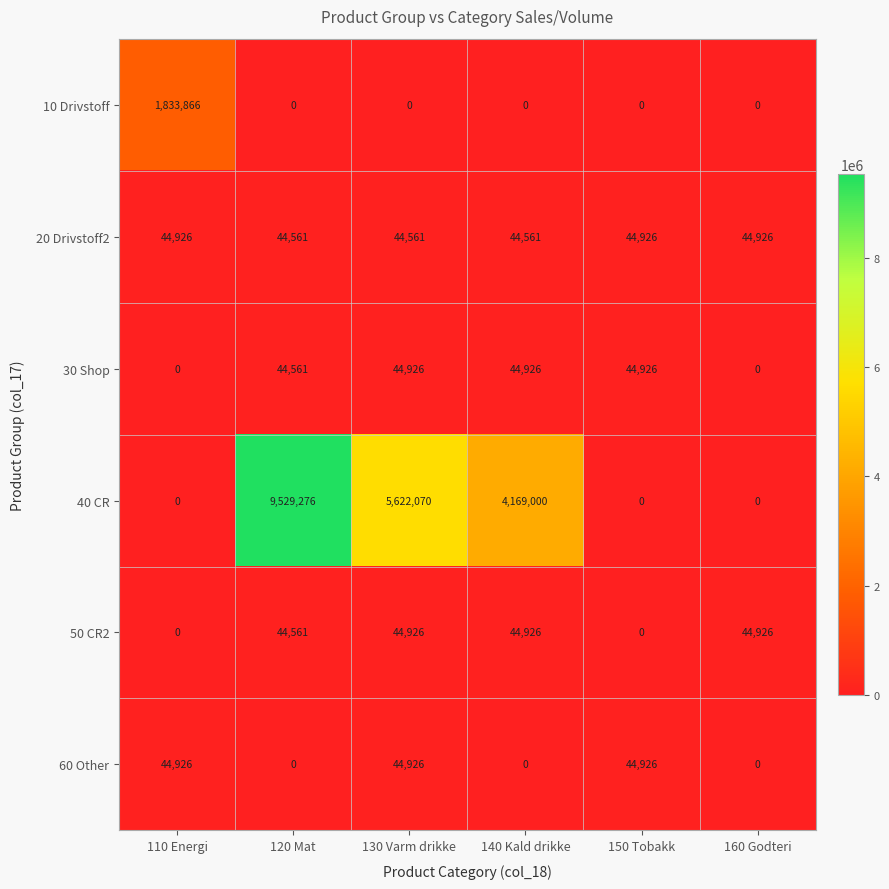

What is the difference between the second highest and second lowest values in the 50 CR2 series?

44926